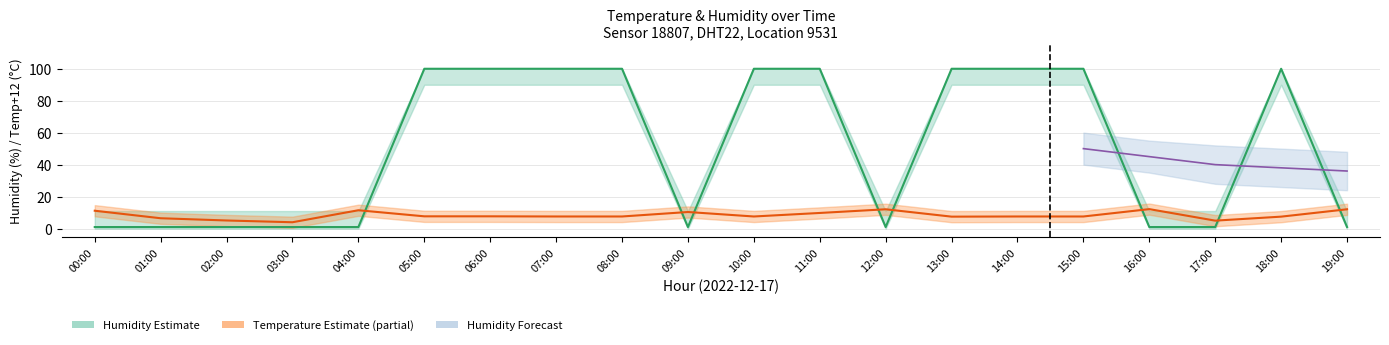

What is the average value of the humidity_low series?

33.1